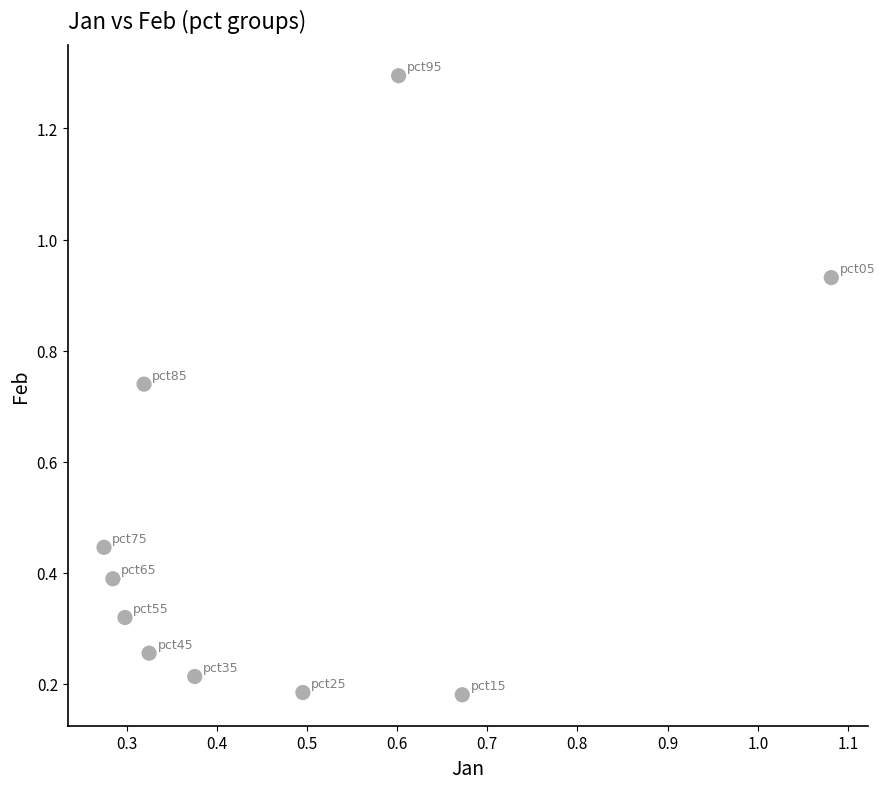

What is the range of Y values (max minus min)?

1.1